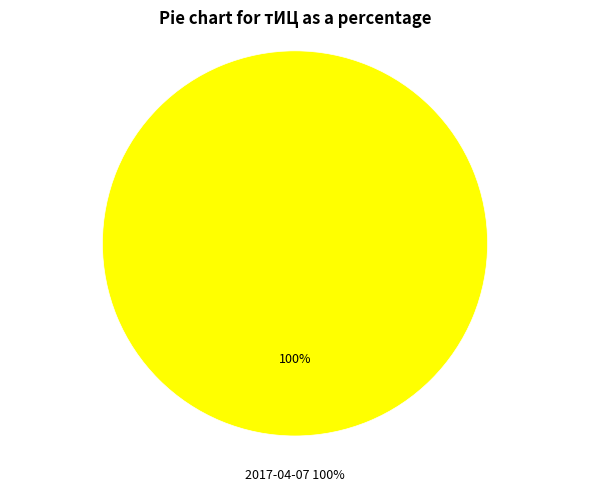

Is it true that 2017-05-19 is 0% of the pie?

True